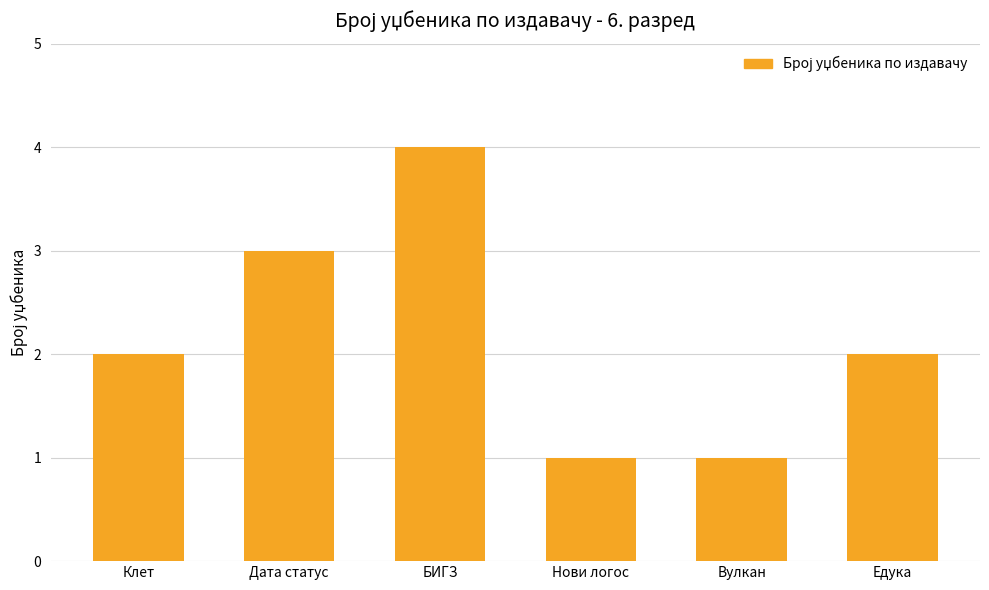

Count the number of categories in the chart.

6